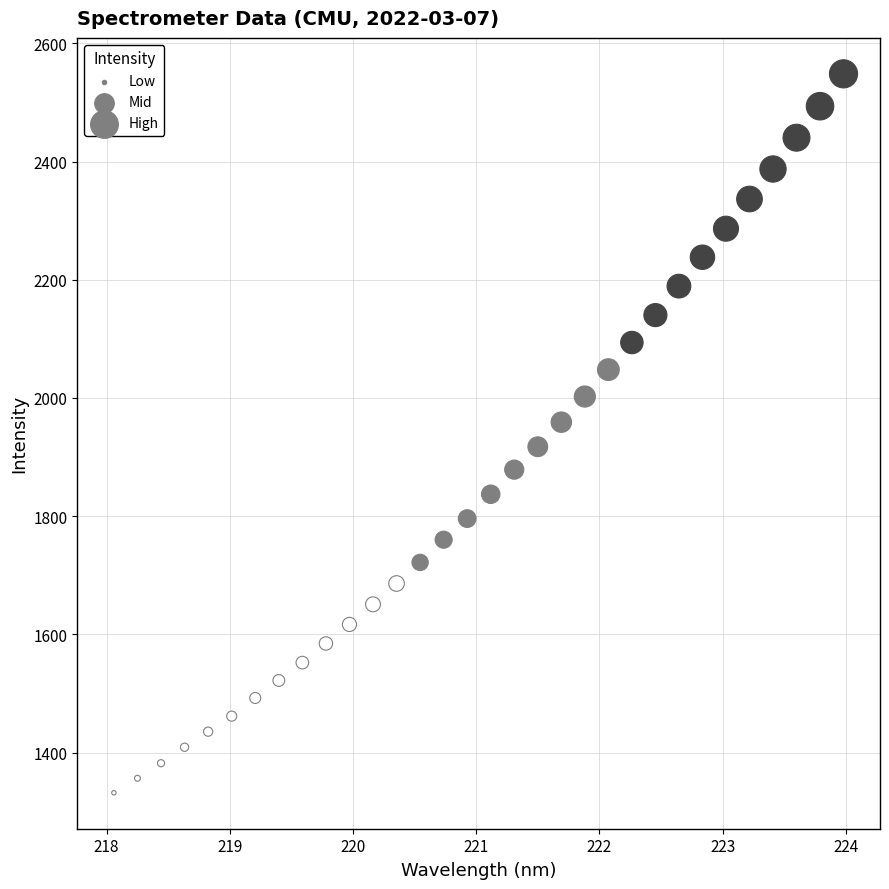

What is the range of Y values (max minus min)?

1216.3